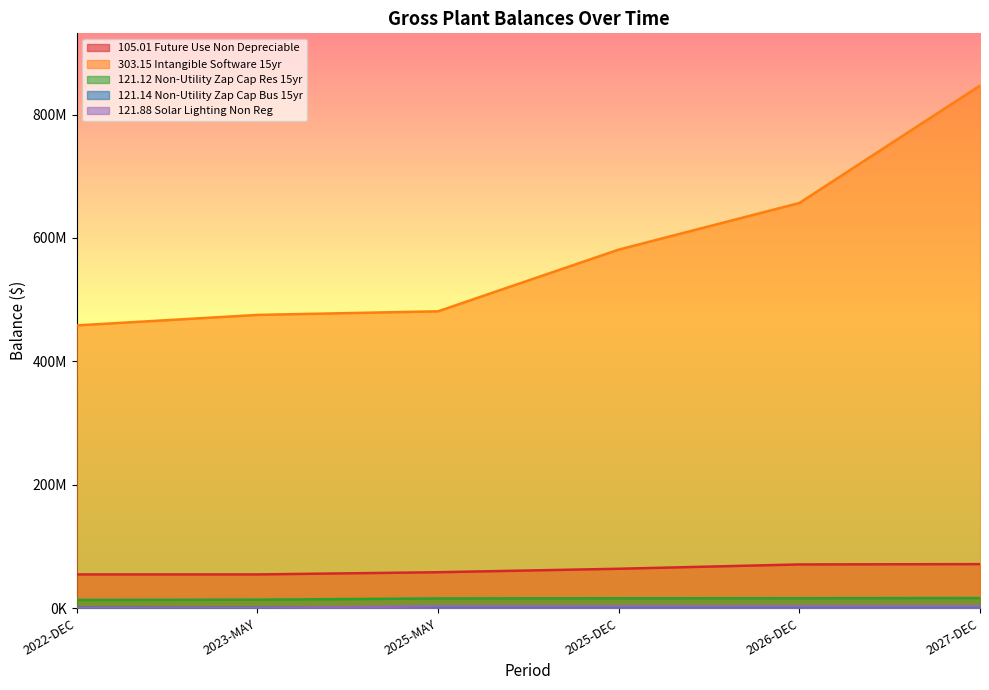

List the series in order of their peak value, highest first.

303.15 Intangible Software 15yr, 105.01 Future Use Non Depreciable, 121.12 Non-Utility Zap Cap Res 15yr, 121.88 Solar Lighting Non Reg, 121.14 Non-Utility Zap Cap Bus 15yr